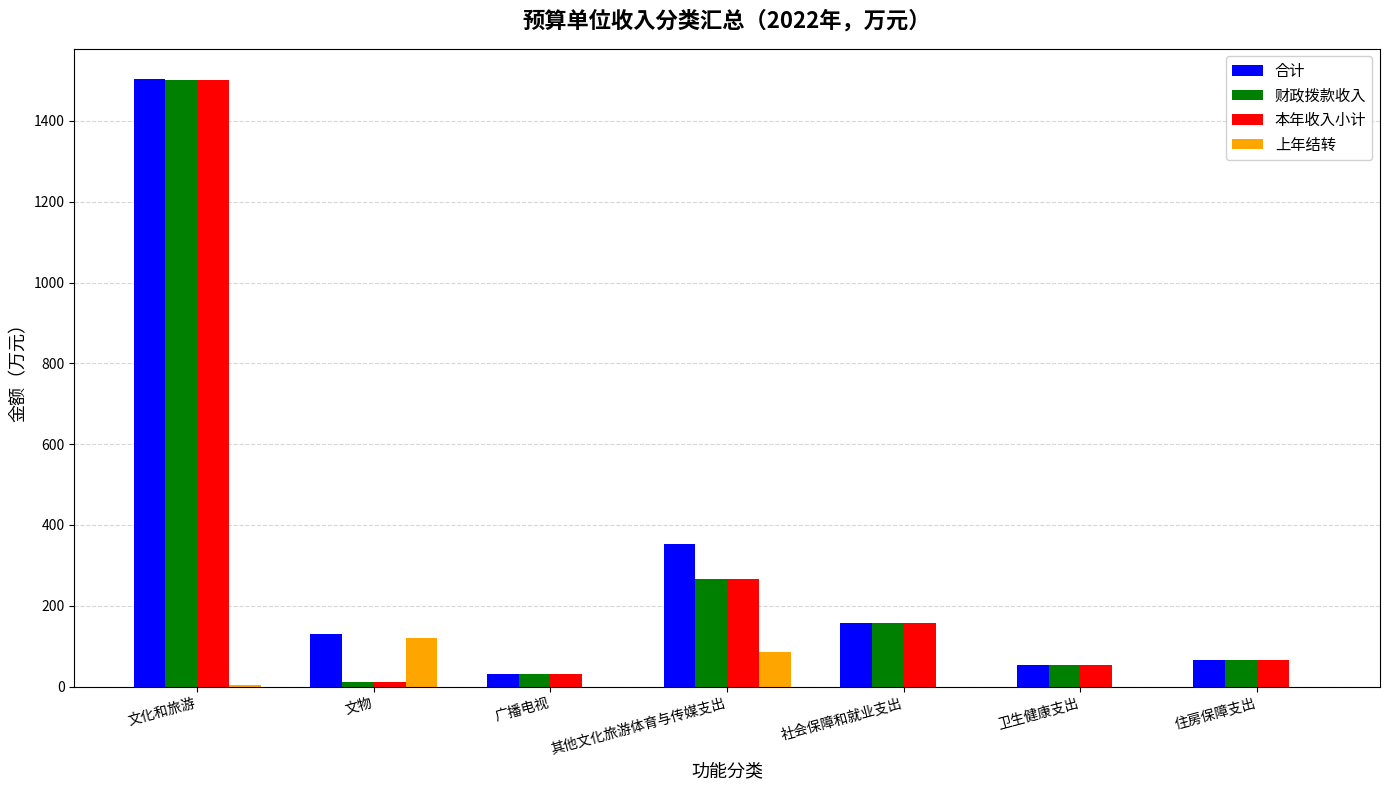

What is the average value of the 合计 series?

327.7